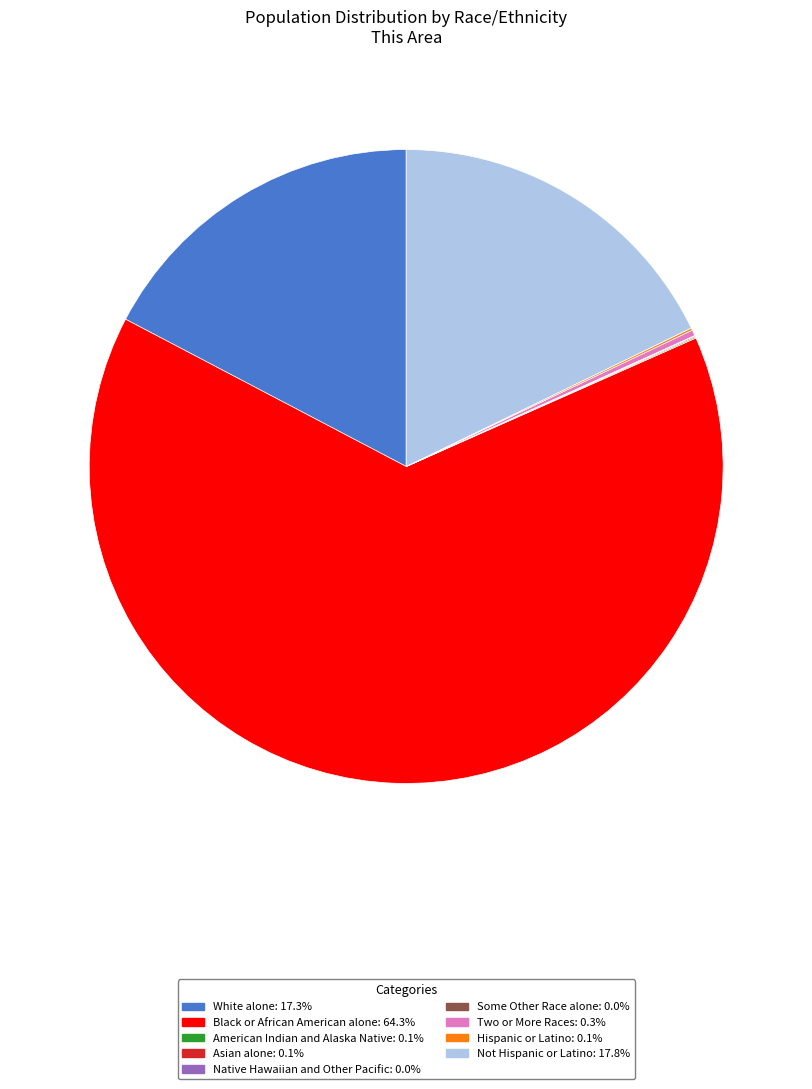

The Black or African American alone slice represents 64% of the pie. True or false?

True